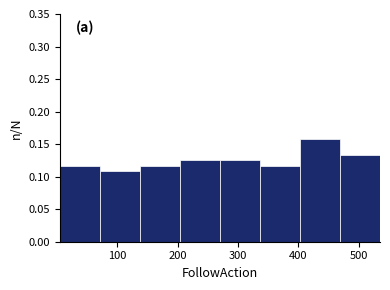

Reading left to right, transcribe this chart: for each bar, give the range it covers on the x-axis and its height. Neither the bar edges nor the heights are printed on the chart, so give them approximately, as read against the axes.

10 to 70: 0.115
70 to 140: 0.110
140 to 200: 0.115
200 to 270: 0.125
270 to 340: 0.125
340 to 400: 0.115
400 to 470: 0.160
470 to 540: 0.135